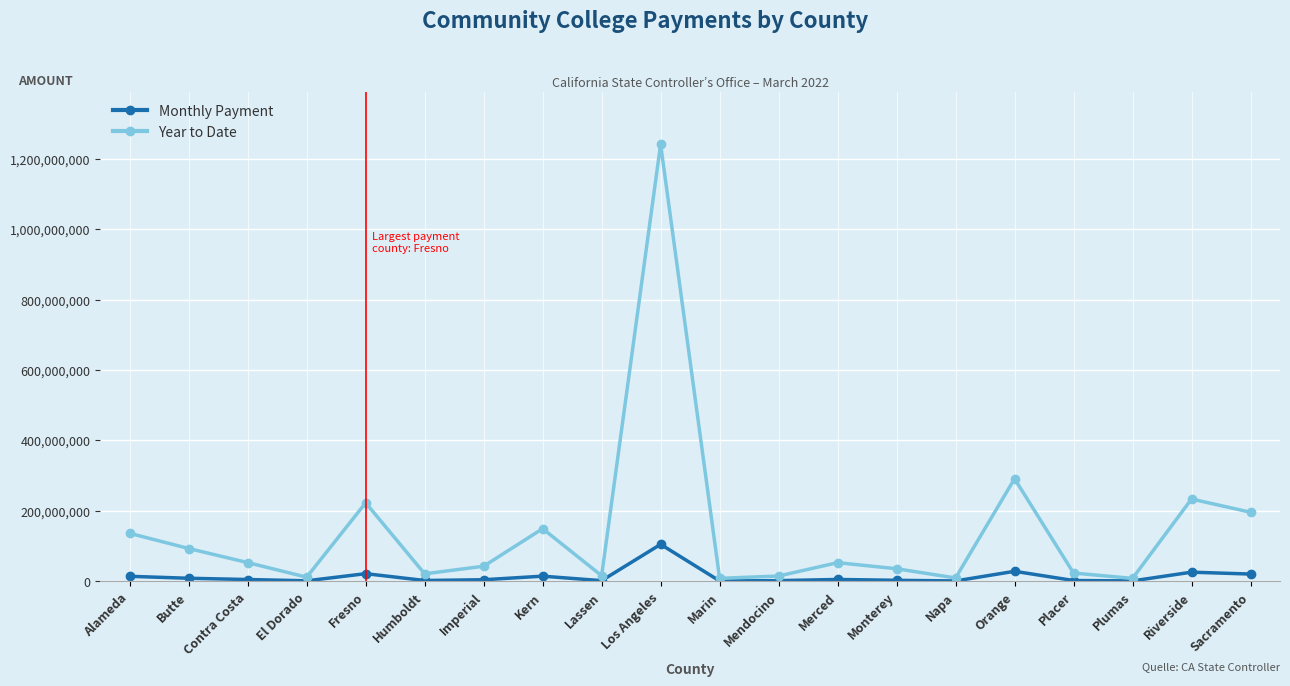

What is the difference between the second highest and second lowest values in the Year to Date series?

282919890